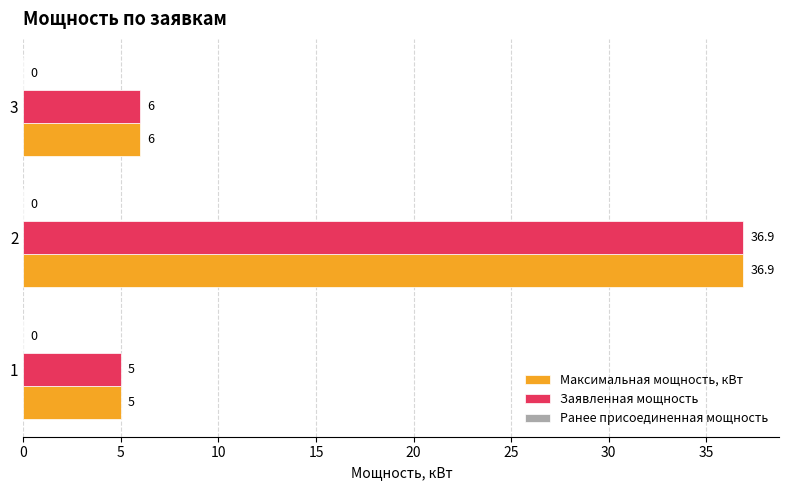

What is the difference between the Максимальная мощность, кВт values at 1 and 3?

1.0